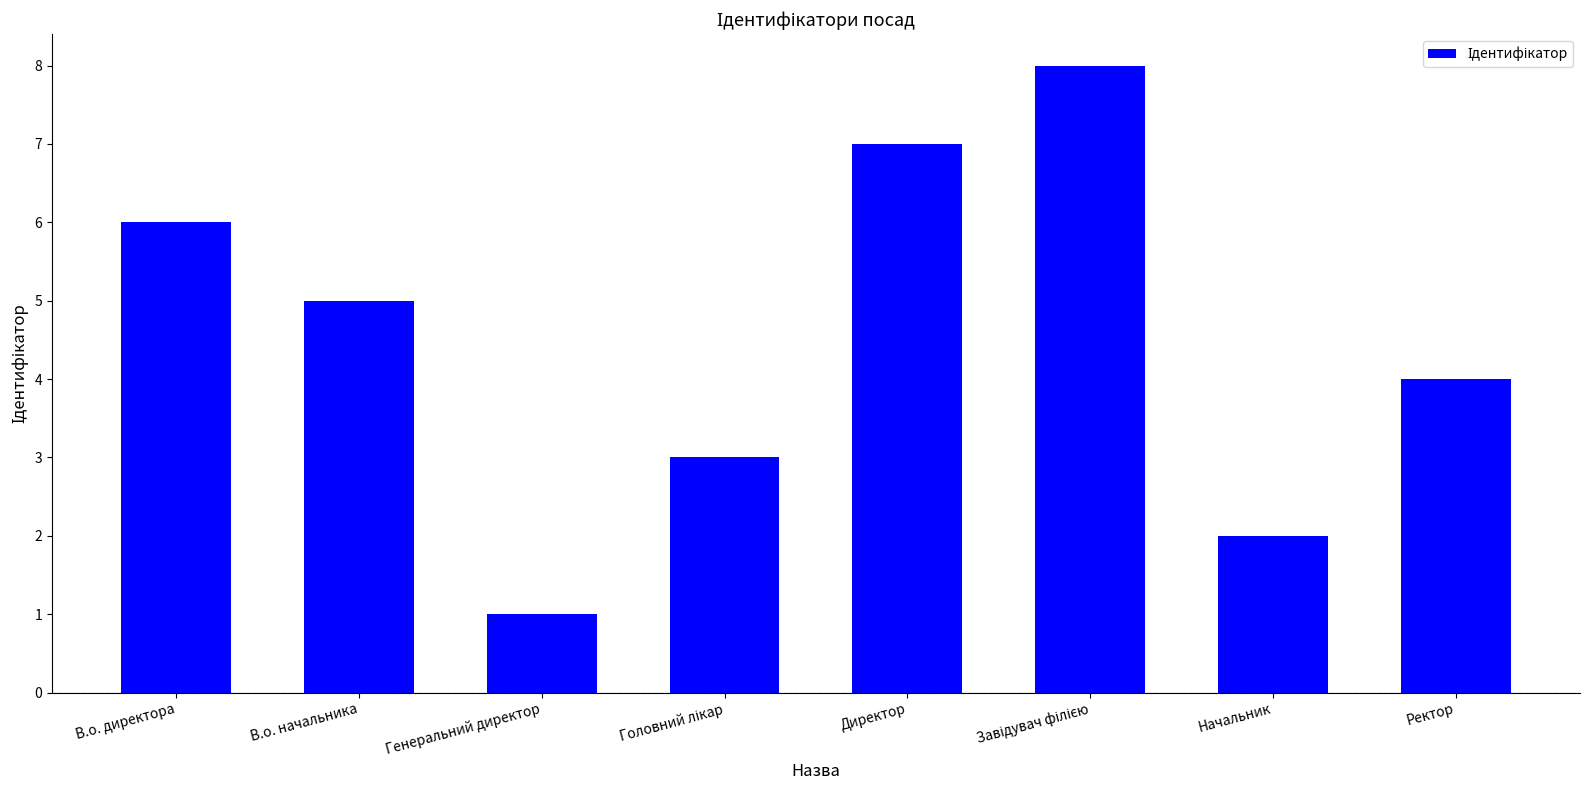

What is the smallest value displayed?

1